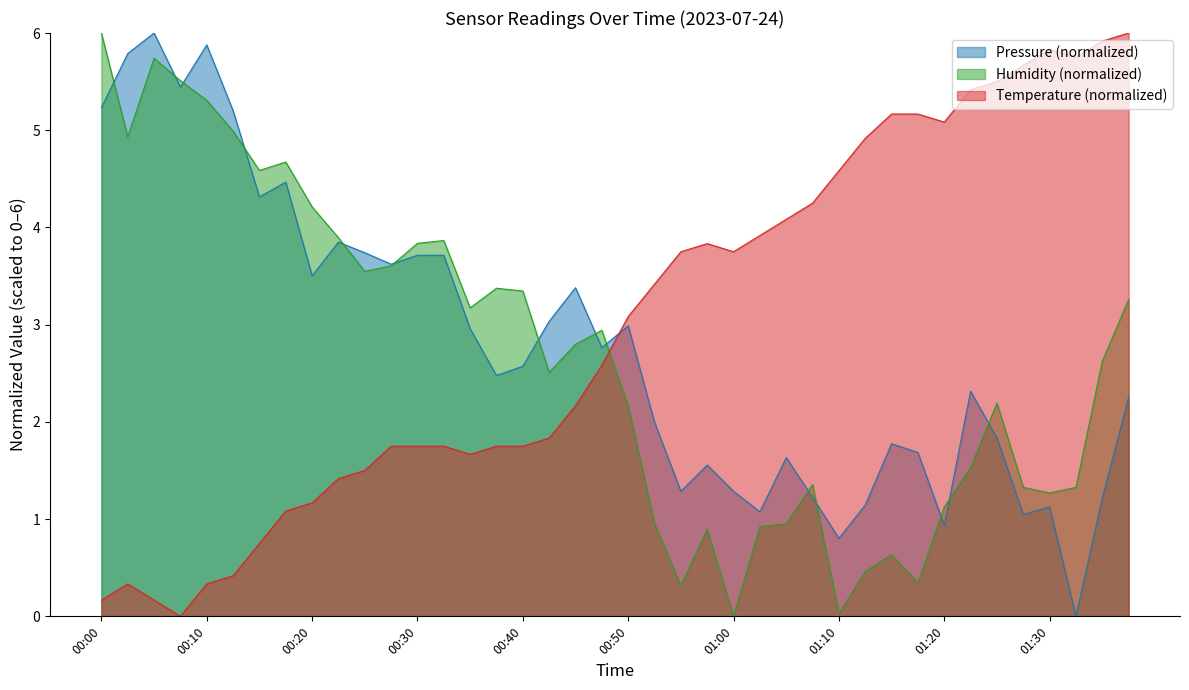

Reading right to left, extract all data points from this chart.

pressure: 2.3	1.2	0.0	1.1	1.0	1.8	2.3	0.9	1.7	1.8	1.1	0.8	1.2	1.6	1.1	1.3	1.6	1.3	2.0	3.0	2.8	3.4	3.0	2.6	2.5	3.0	3.7	3.7	3.6	3.7	3.8	3.5	4.5	4.3	5.2	5.9	5.4	6.0	5.8	5.2
temperature: 6.0	5.9	5.7	5.8	5.7	5.5	5.4	5.1	5.2	5.2	4.9	4.6	4.2	4.1	3.9	3.8	3.8	3.8	3.4	3.1	2.6	2.2	1.8	1.7	1.7	1.7	1.7	1.7	1.7	1.5	1.4	1.2	1.1	0.8	0.4	0.3	0.0	0.2	0.3	0.2
humidity: 3.3	2.6	1.3	1.3	1.3	2.2	1.5	1.1	0.3	0.6	0.5	0.0	1.4	1.0	0.9	0.0	0.9	0.3	1.0	2.2	2.9	2.8	2.5	3.3	3.4	3.2	3.9	3.8	3.6	3.5	3.9	4.2	4.7	4.6	5.0	5.3	5.5	5.7	4.9	6.0